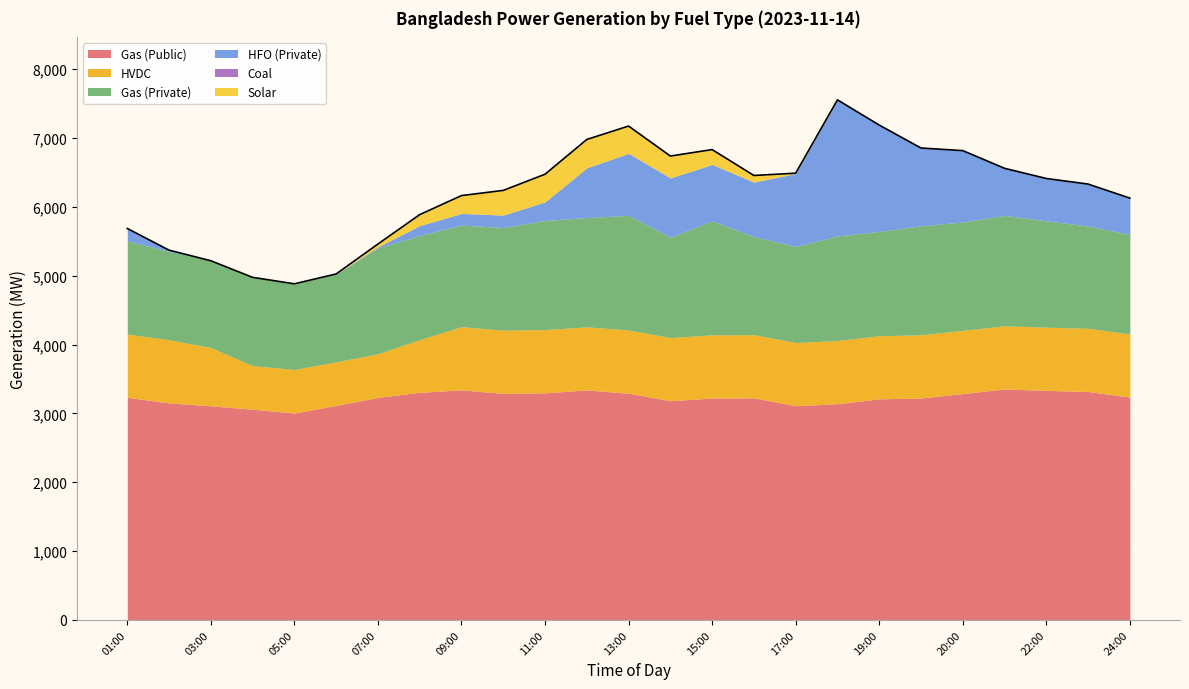

Is it true that Solar equals 359 at 10:00?

True